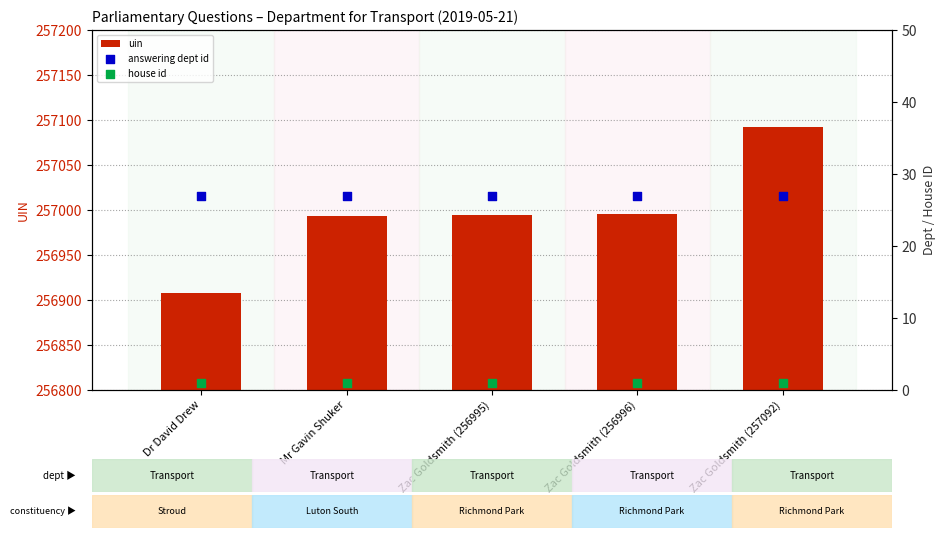

At which category is the sum across all series the highest?

Zac Goldsmith (257092)